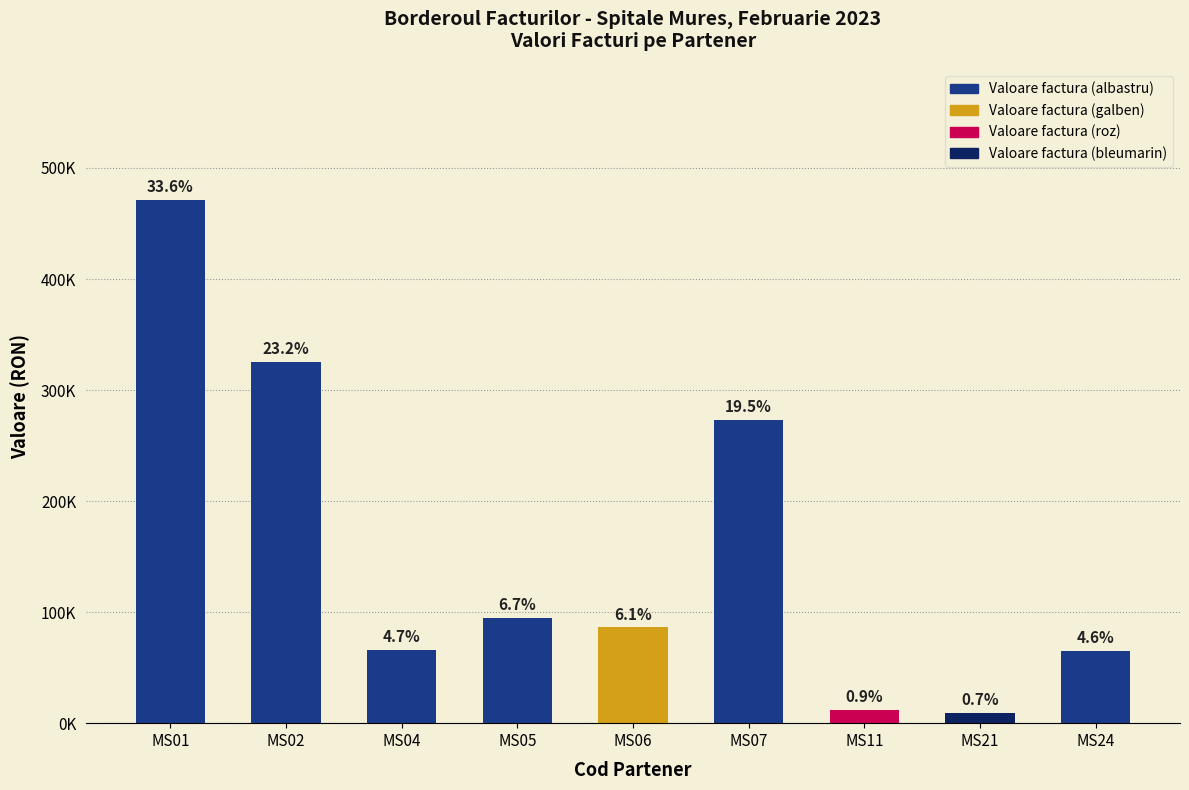

What is the difference between the values at MS24 and MS01?

405933